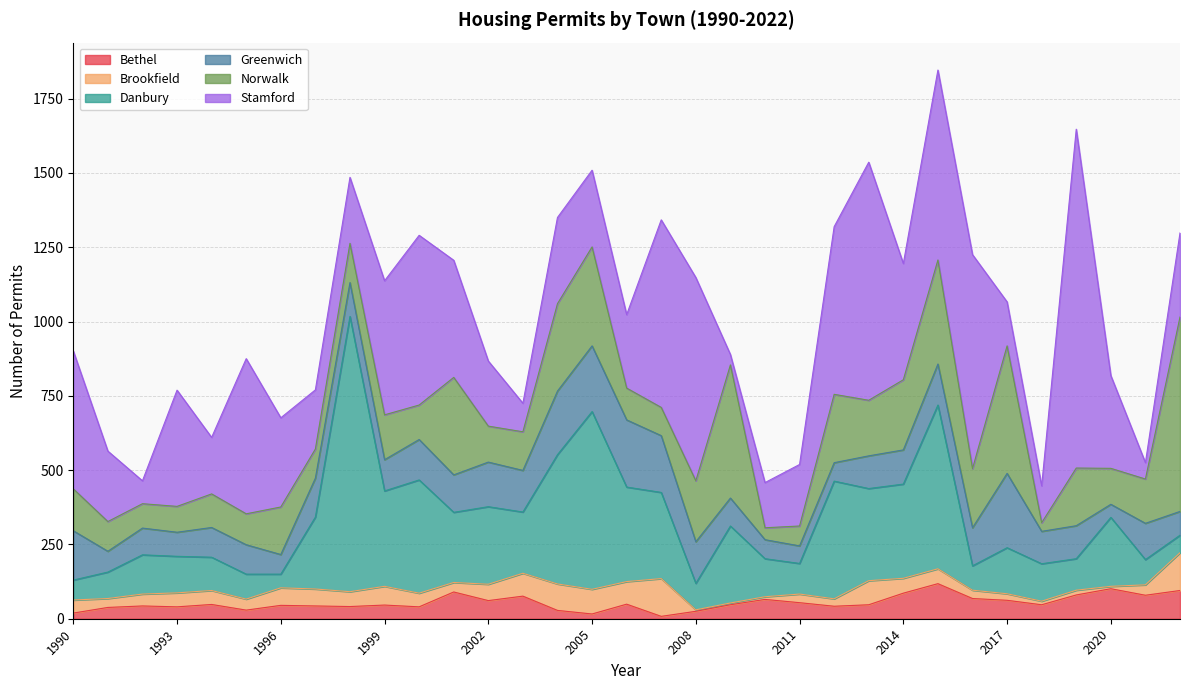

How many interior local peaks does the Stamford series have?

8